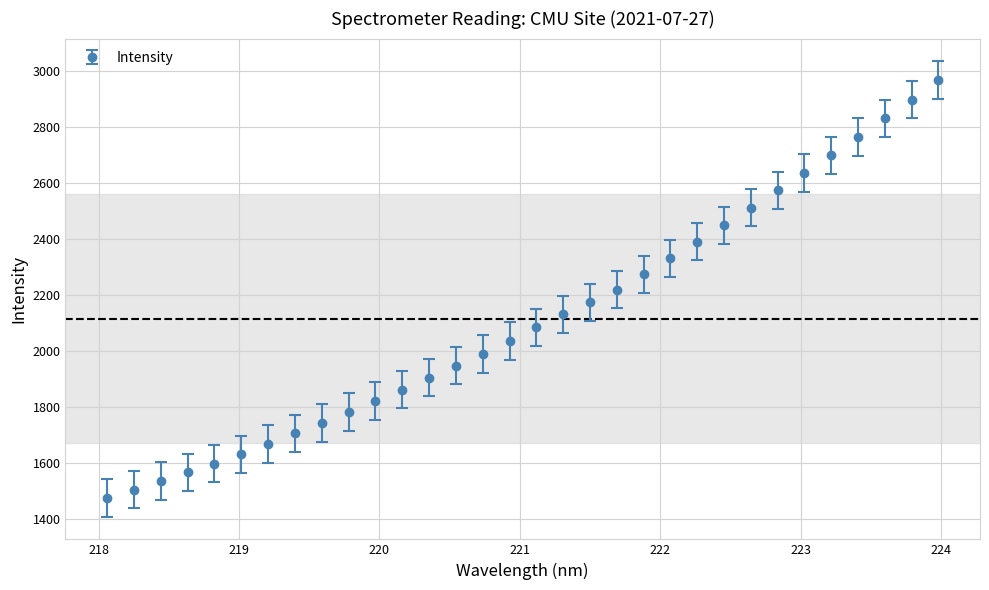

What is the value of the 19th point from the left?

2175.0